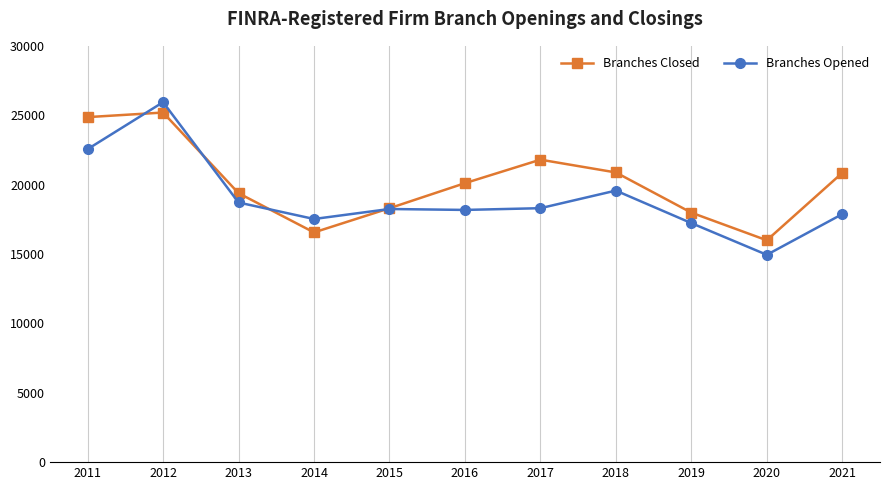

What is the average value of the Branches Closed series?

20171